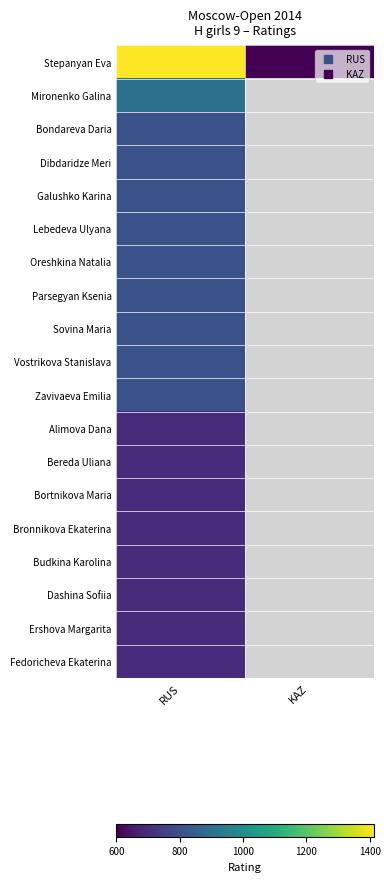

Where is Mironenko Galina nearest to the value 900?

RUS